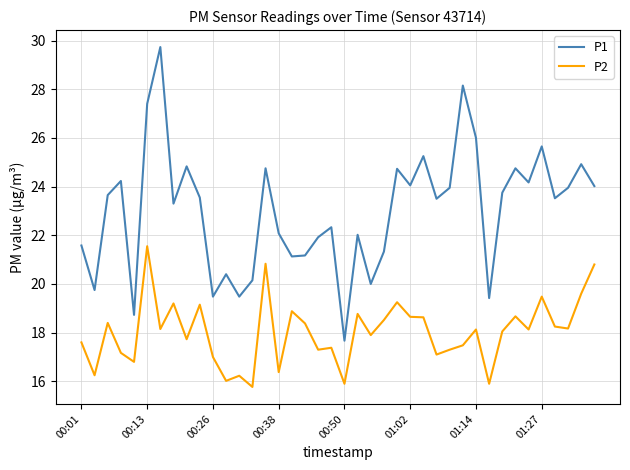

Rank the series by their maximum value, from highest to lowest.

P1, P2